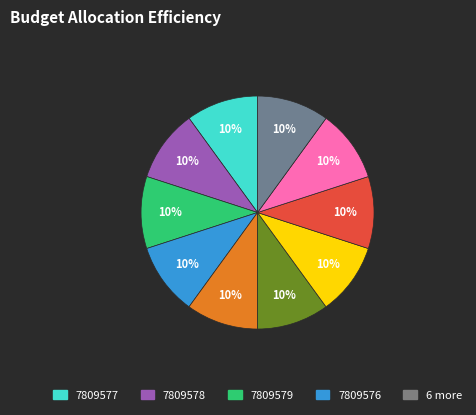

To the nearest percent, what is the average slice percentage?

10%